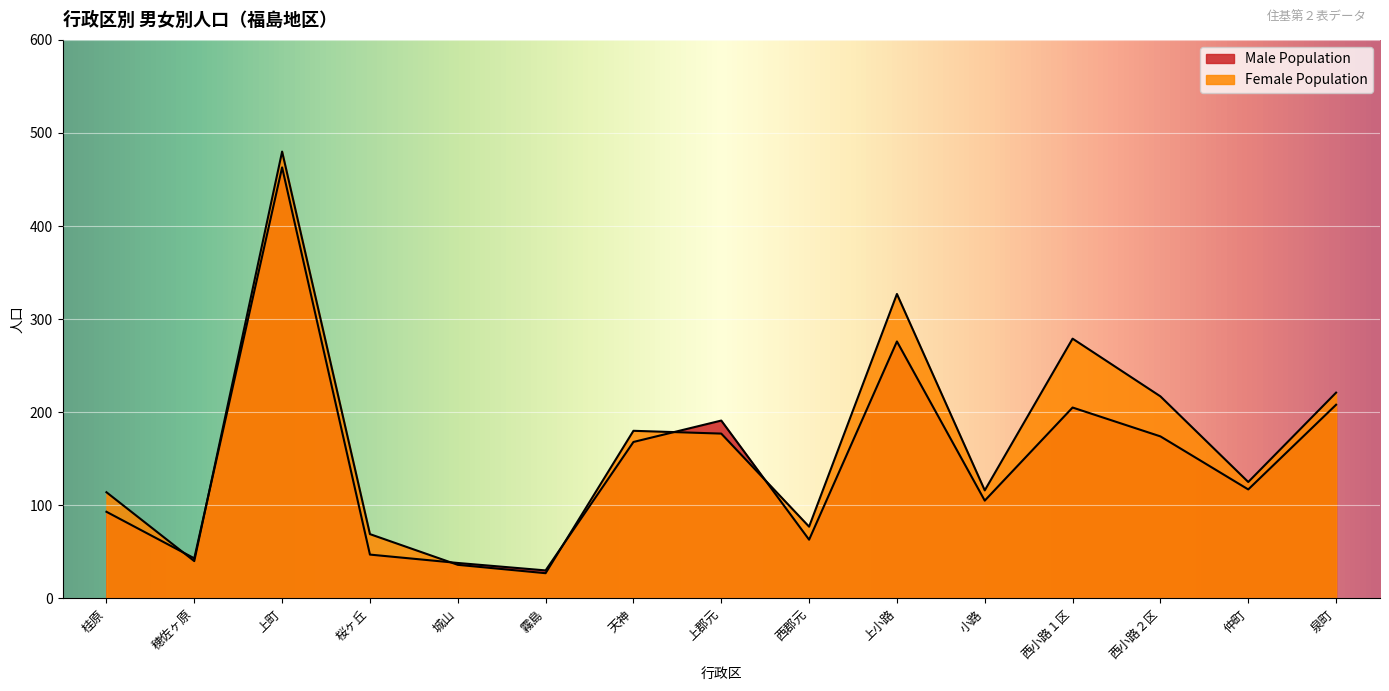

What are all the series names shown in the legend?

Male Population, Female Population